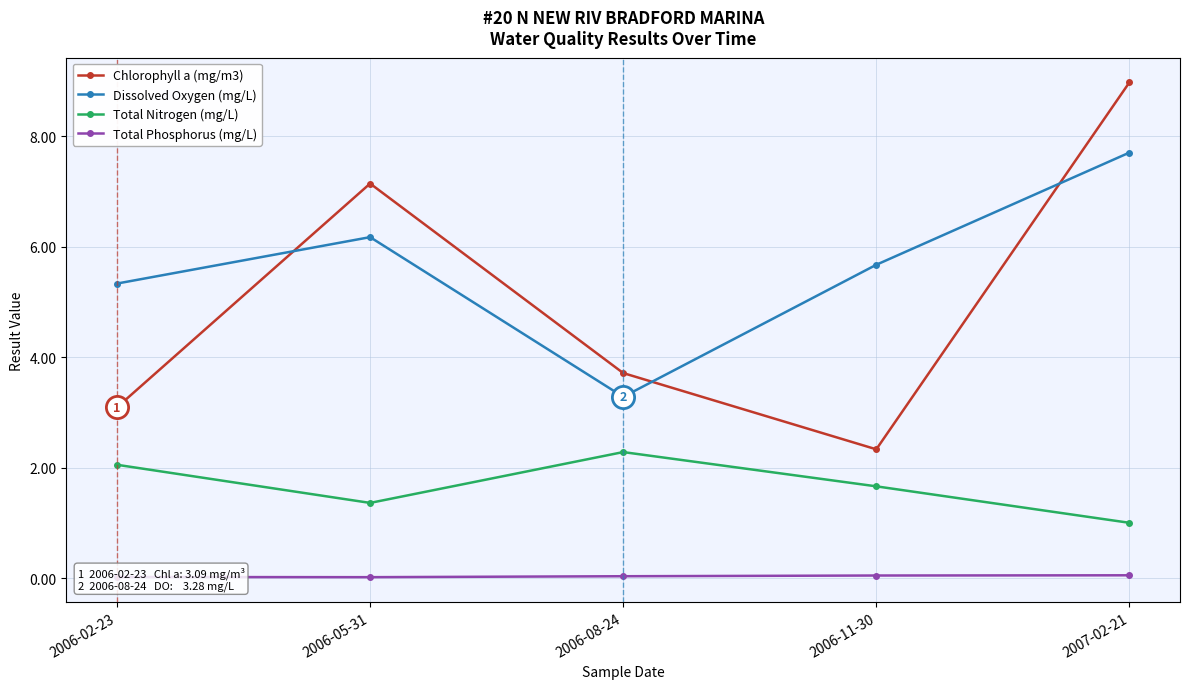

The value of Total Nitrogen (mg/L) at 2006-05-31 is 1.4. True or false?

True